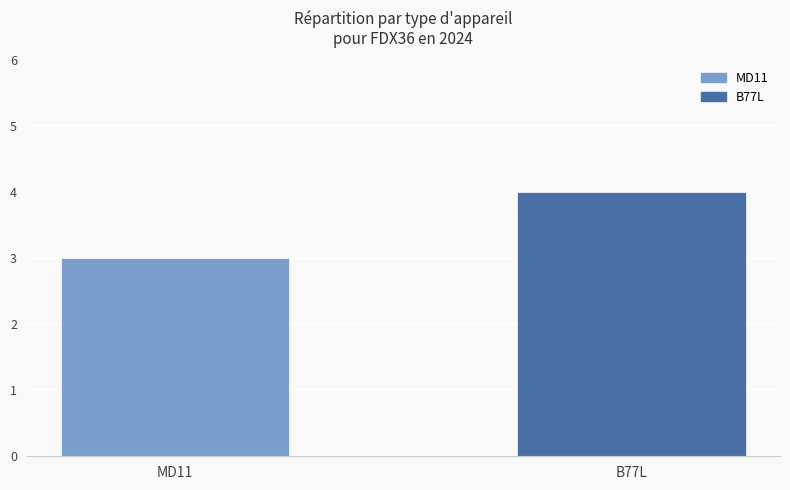

List the series in order of their overall mean, lowest first.

MD11, B77L